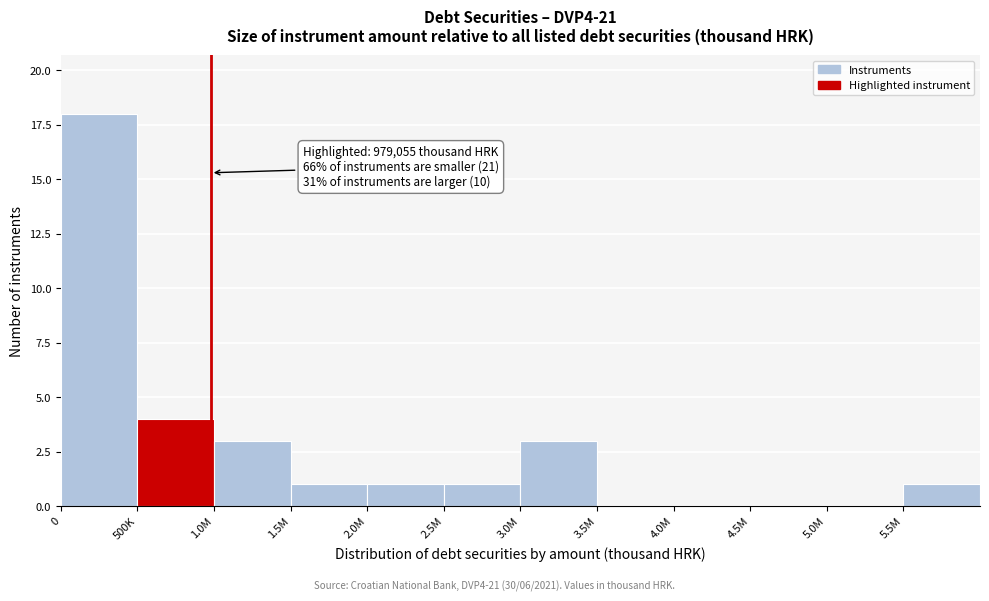

Reading left to right, extract all data points from this chart.

0=18	500K=4	1.0M=3	1.5M=1	2.0M=1	2.5M=1	3.0M=3	3.5M=0	4.0M=0	4.5M=0	5.0M=0	5.5M=1